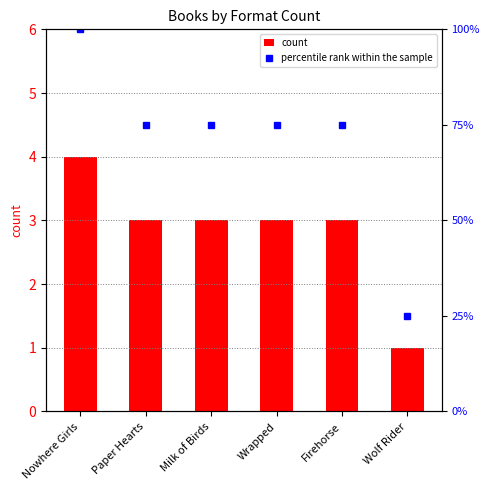

Which series has the widest spread of values?

percentile rank within the sample